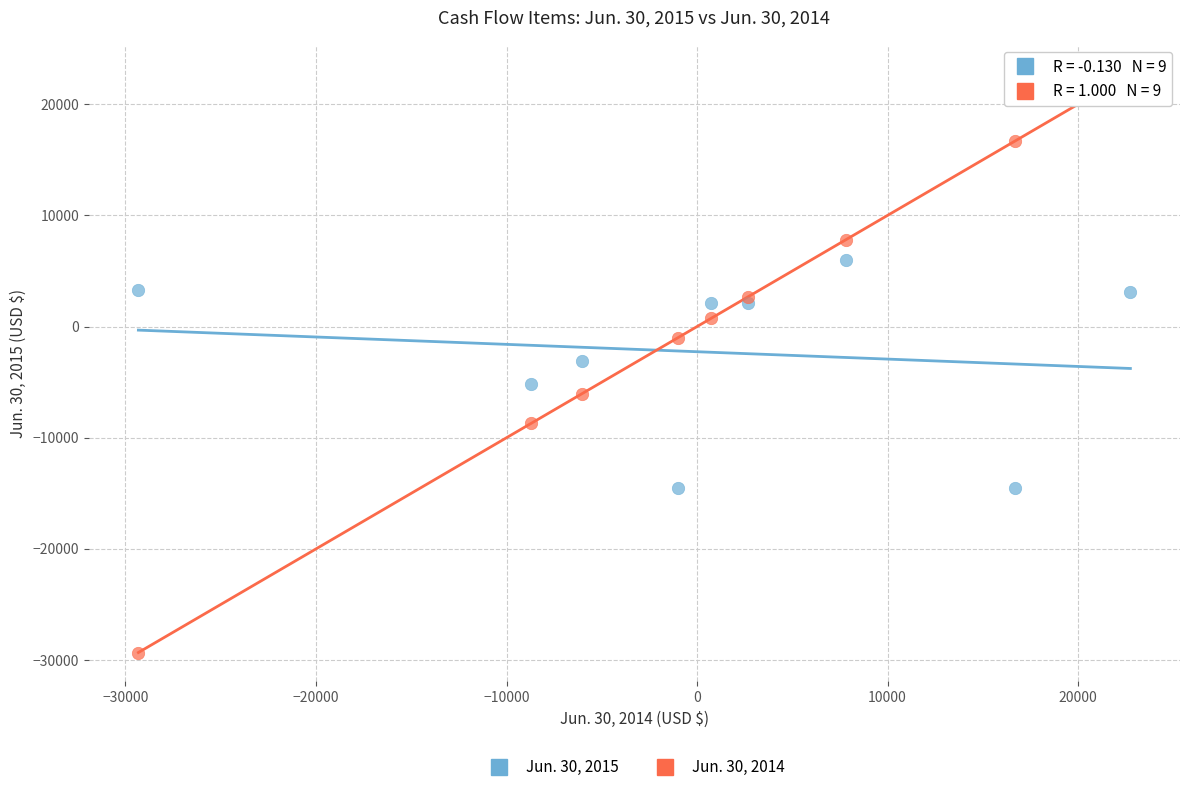

Which series contains the lowest Y value?

Jun. 30, 2014